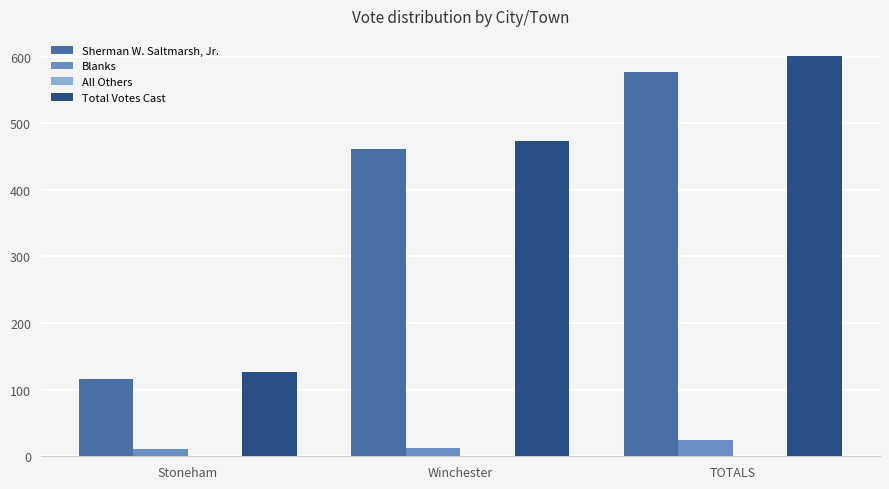

Is the value of Blanks at Winchester greater than the value of Sherman W. Saltmarsh, Jr. at Winchester?

No